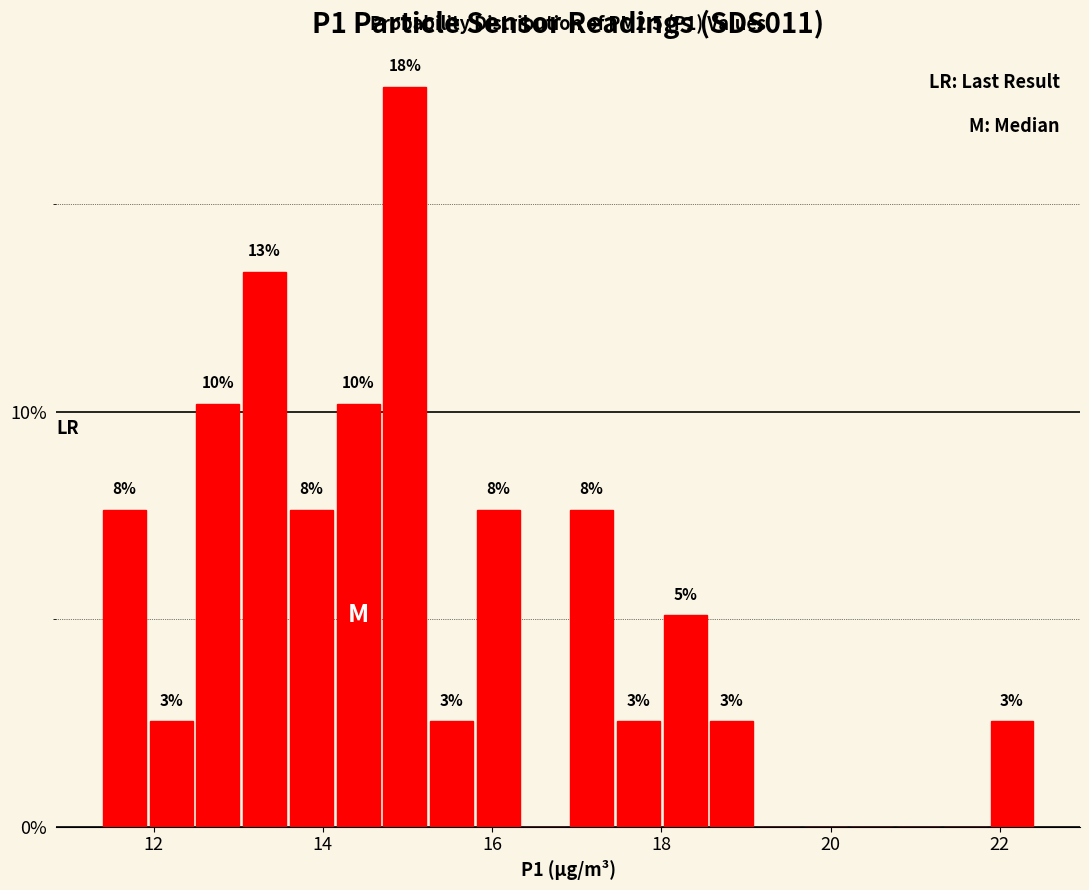

Read against the x-axis, roughly where is the centre of the tallest bar?

15.0